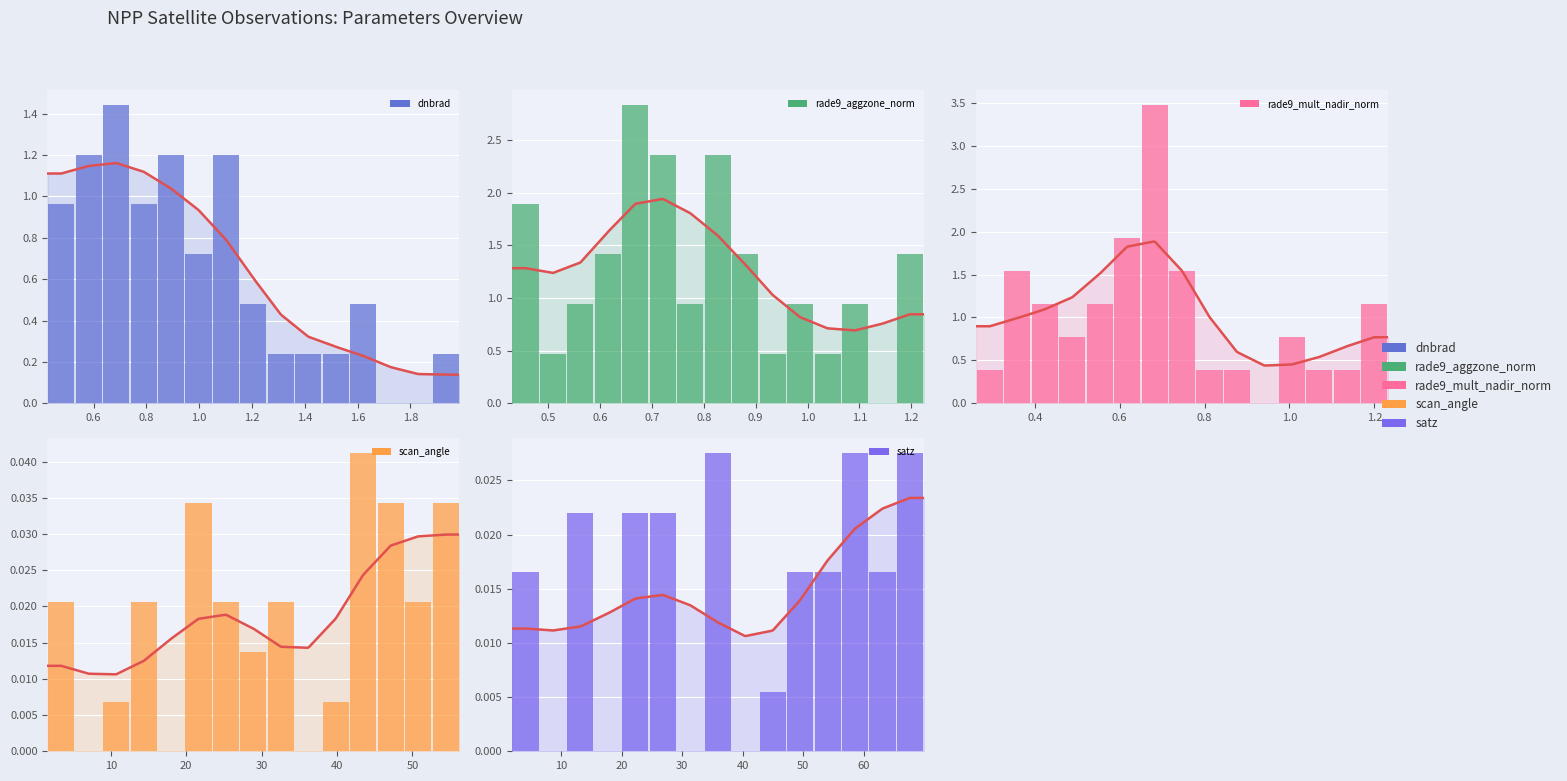

What is the difference between the second highest and minimum values in the rade9_mult_nadir_norm series?

1.9